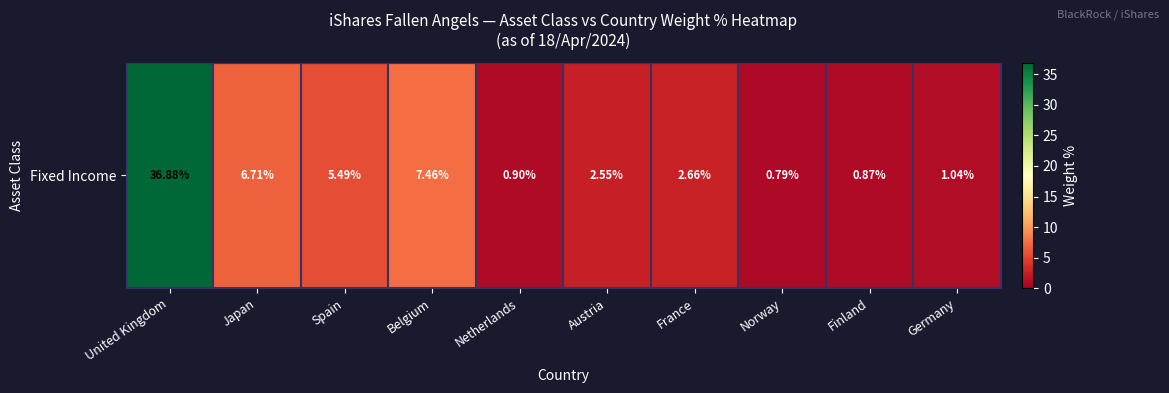

Which label corresponds to the smallest value in the chart?

Norway